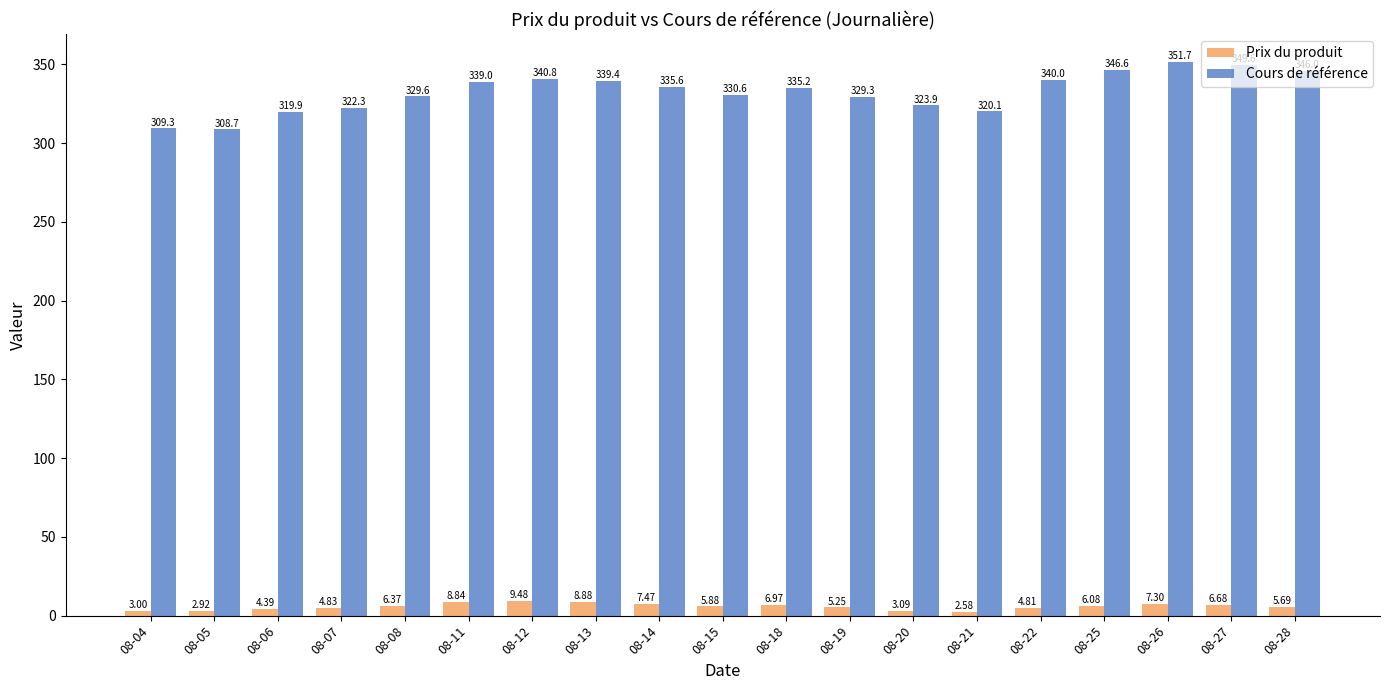

List the labels in order of Prix du produit value, largest first.

08-12, 08-13, 08-11, 08-14, 08-26, 08-18, 08-27, 08-08, 08-25, 08-15, 08-28, 08-19, 08-07, 08-22, 08-06, 08-20, 08-04, 08-05, 08-21